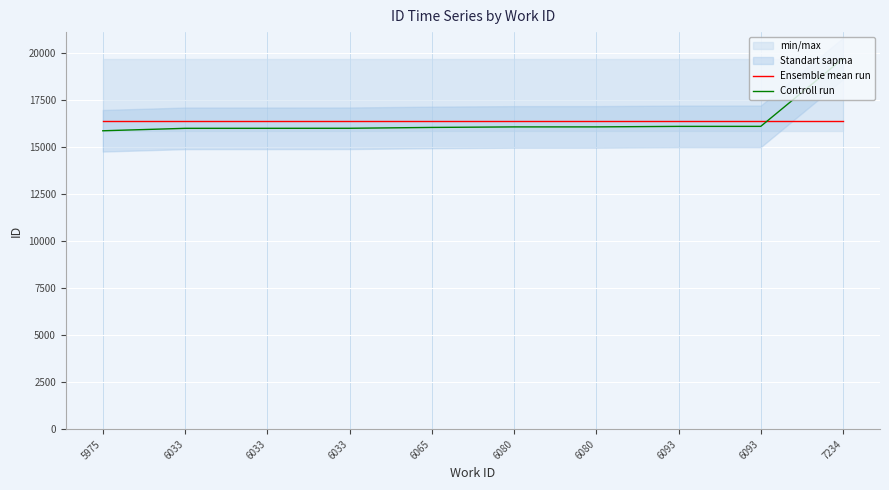

How many lines are shown in the chart?

2